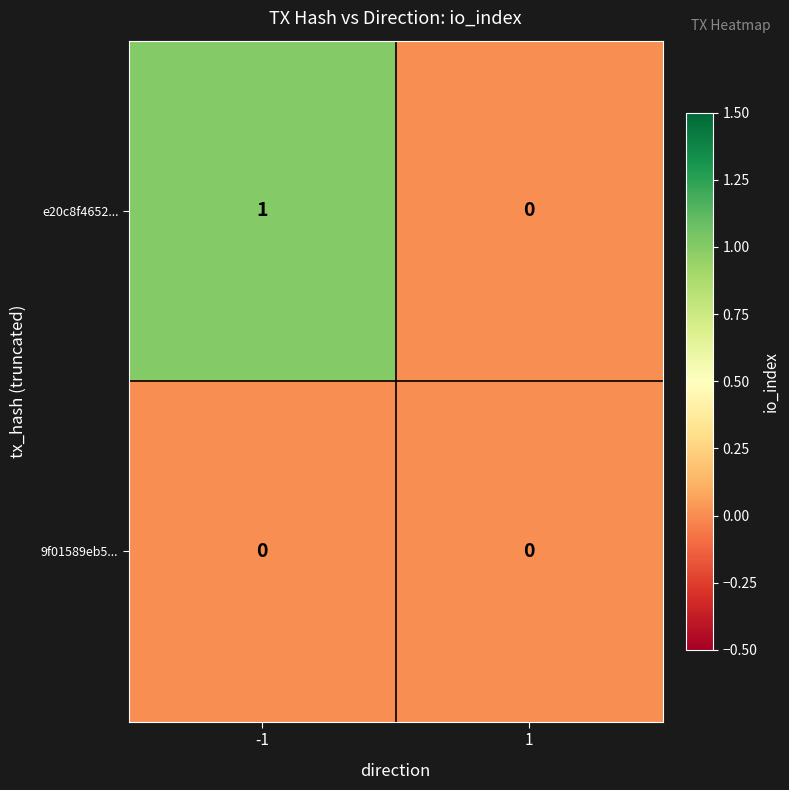

Which series changed the most between -1 and 1?

e20c8f4652...